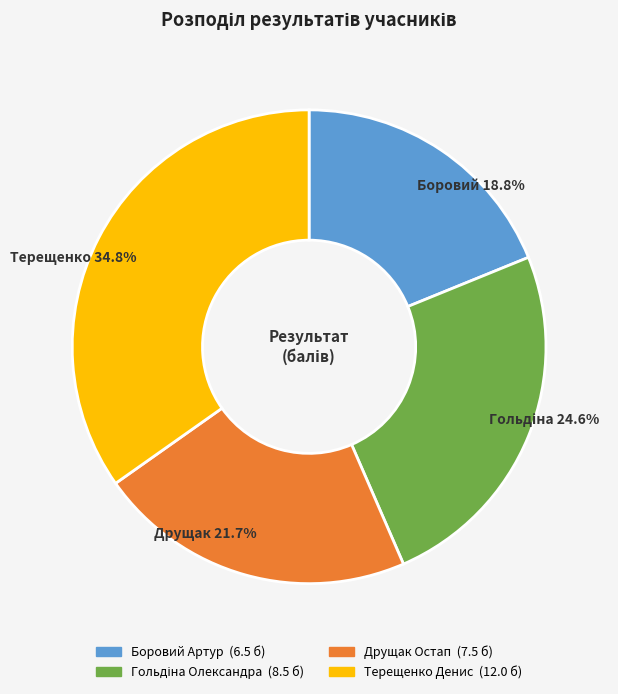

To the nearest percent, what percentage of the pie is Терещенко Денис?

35%